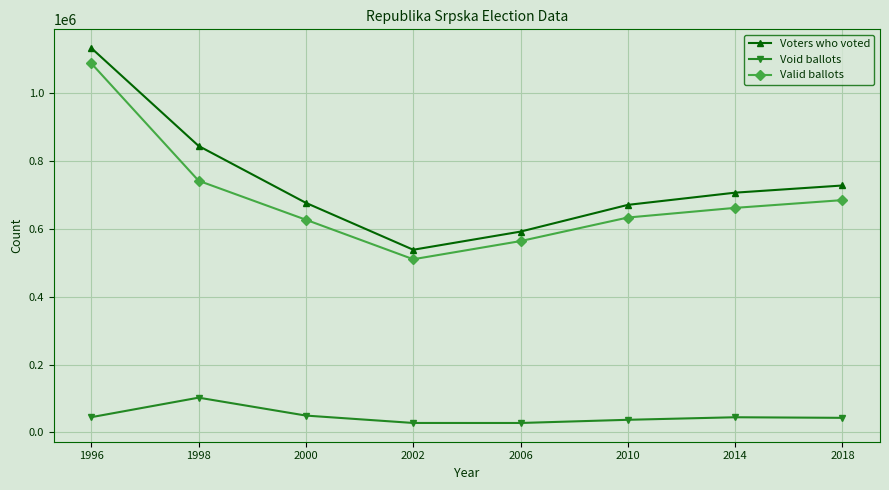

True or false: Void ballots and Voters who voted intersect in this chart.

False